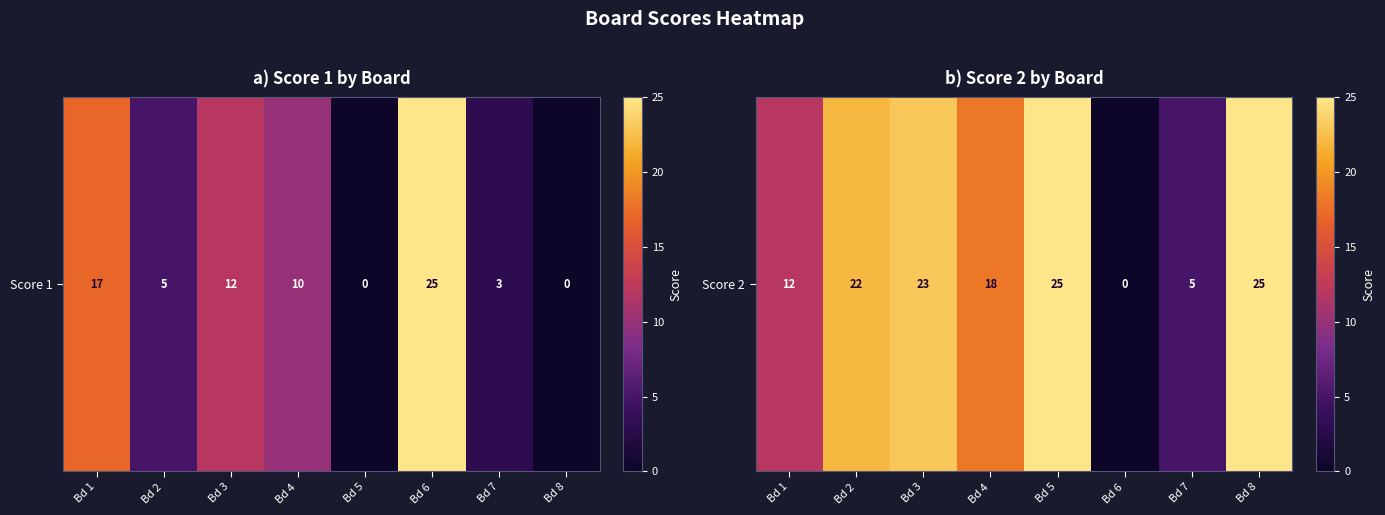

What is the change in value from Bd 2 to Bd 4?

-4